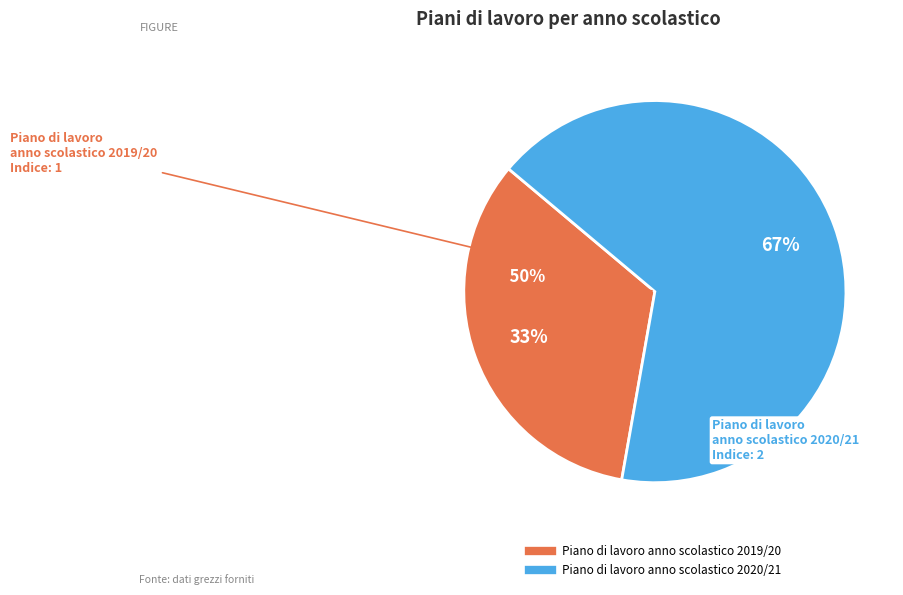

The Piano di lavoro anno scolastico 2020/21 slice represents 67% of the pie. True or false?

True